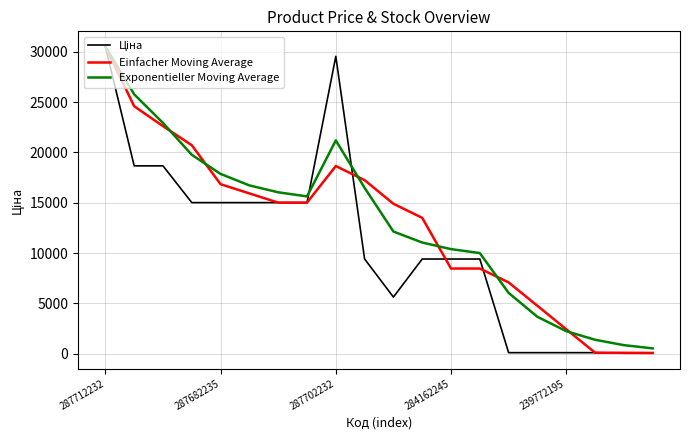

How many lines are shown in the chart?

3